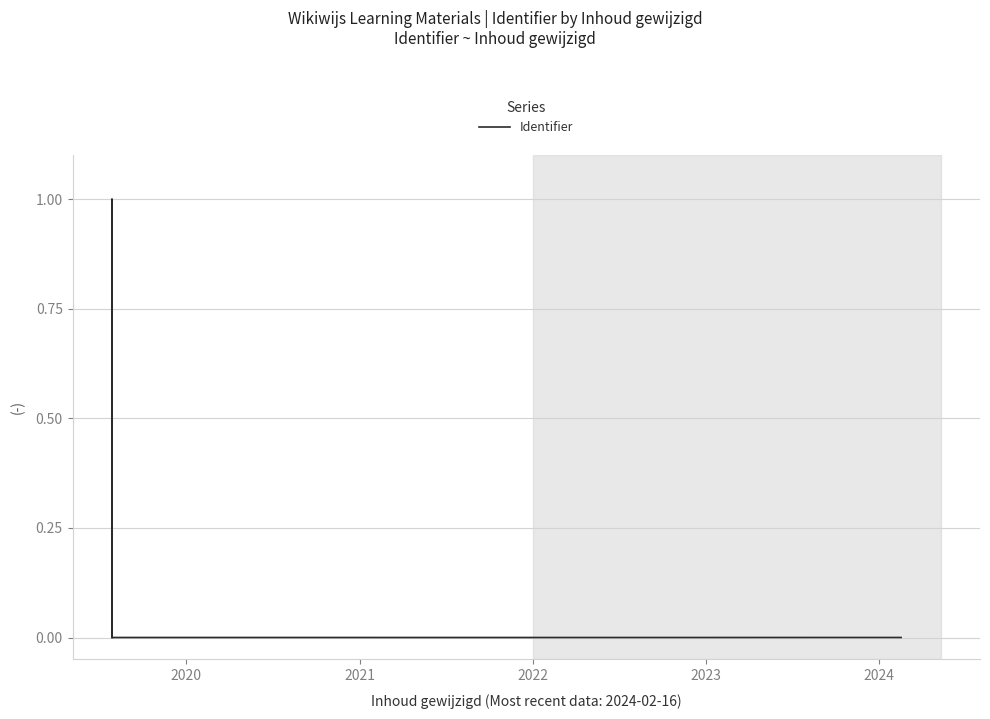

The value at 2023 is 0.0. True or false?

True